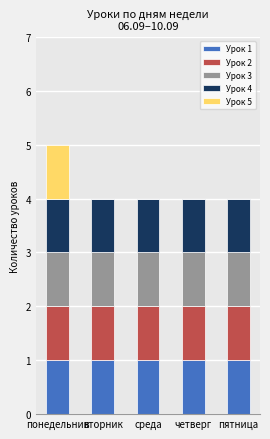

At which category is the sum across all series the highest?

понедельник